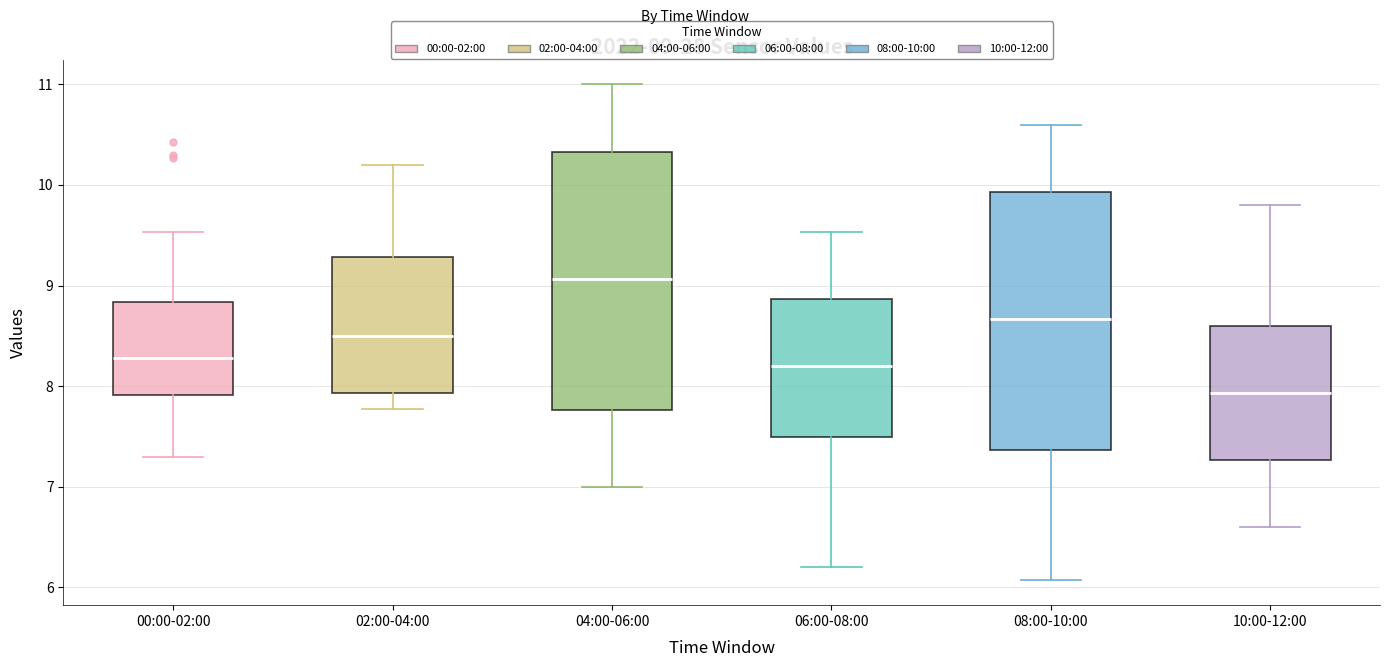

Which box has the lowest median line?

10:00-12:00